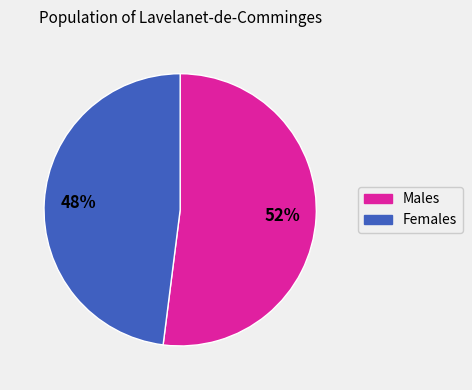

Is there any slice that represents more than half of the pie?

Yes